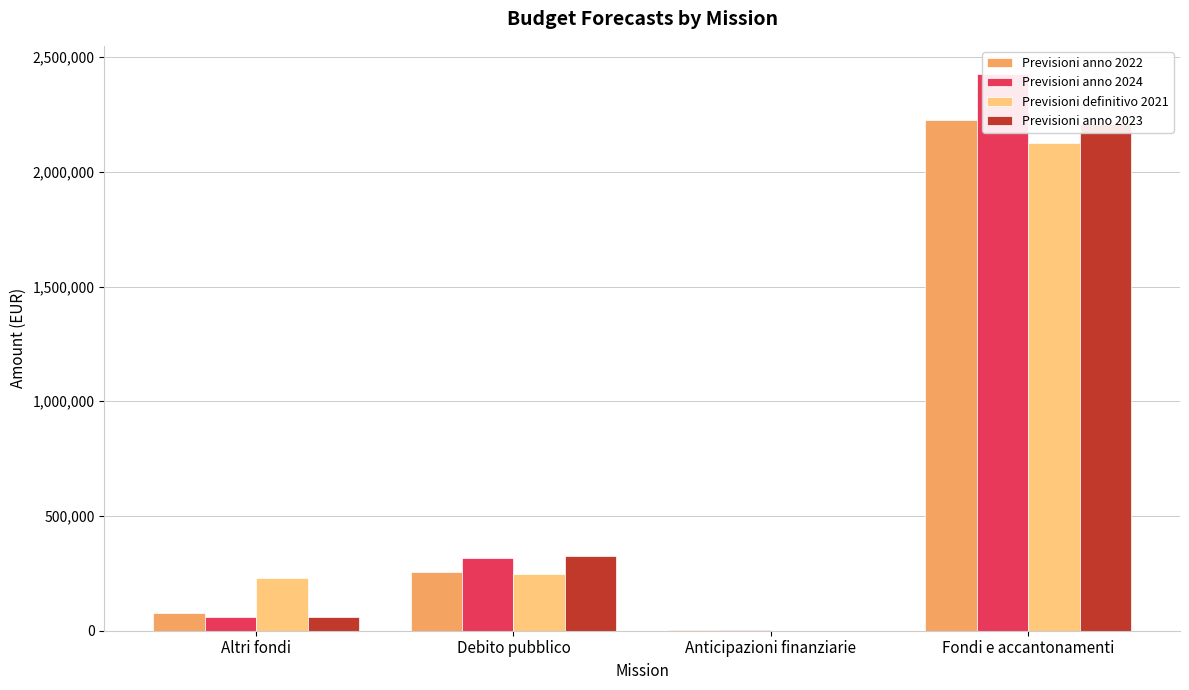

Is it true that Previsioni anno 2024 equals 2000.0 at Anticipazioni finanziarie?

True